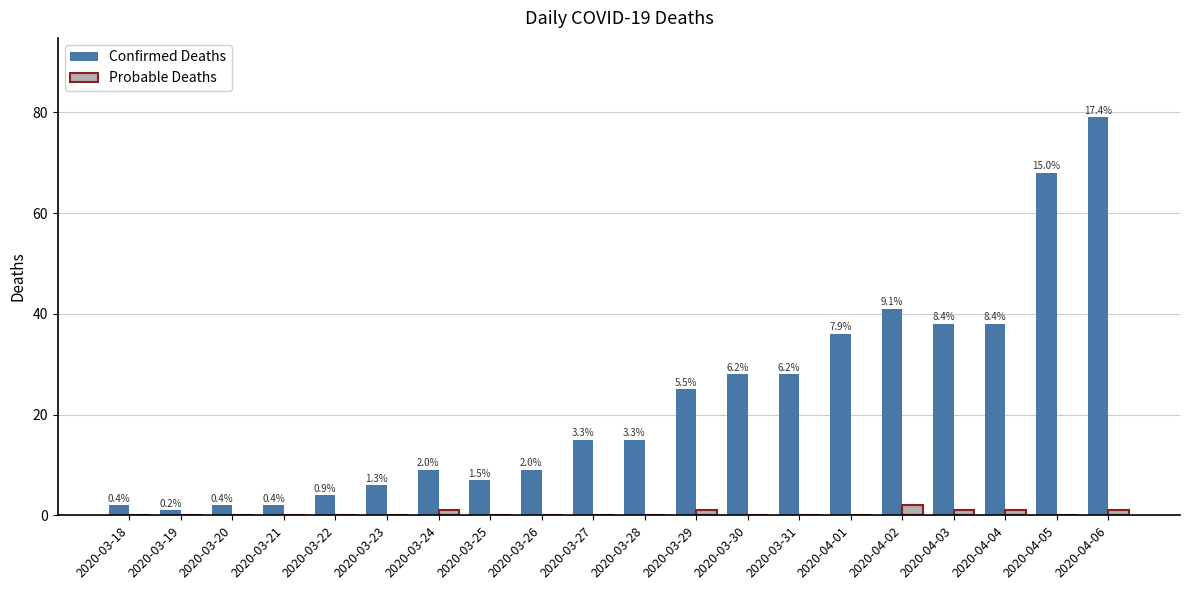

What is the difference between the Confirmed Deaths values at 2020-03-22 and 2020-03-18?

2